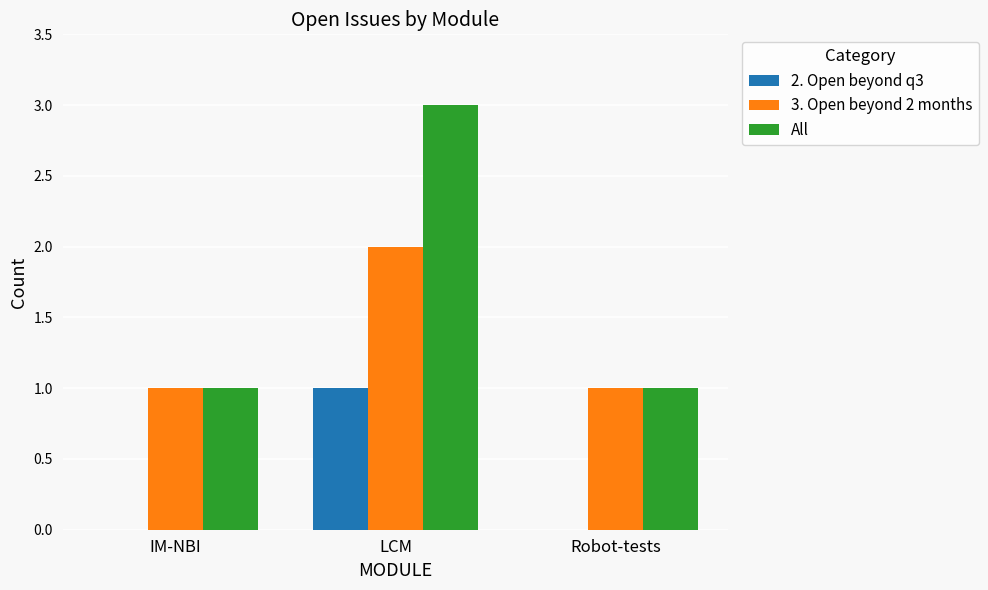

At which category is the sum across all series the highest?

LCM